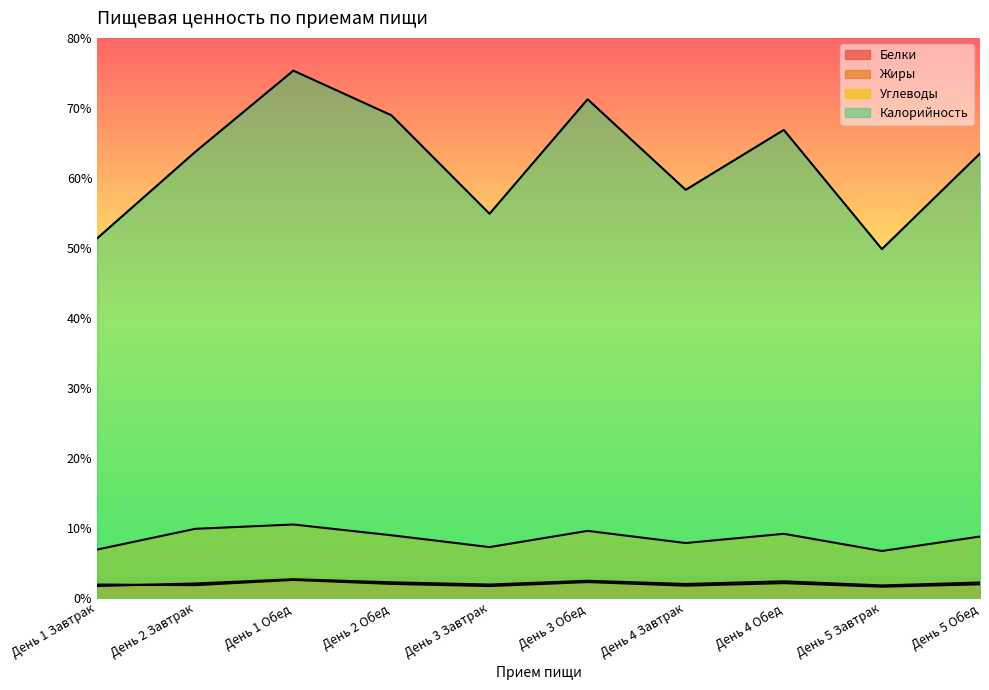

Rank the categories by Калорийность value from lowest to highest.

День 5 Завтрак, День 1 Завтрак, День 3 Завтрак, День 4 Завтрак, День 5 Обед, День 2 Завтрак, День 4 Обед, День 2 Обед, День 3 Обед, День 1 Обед